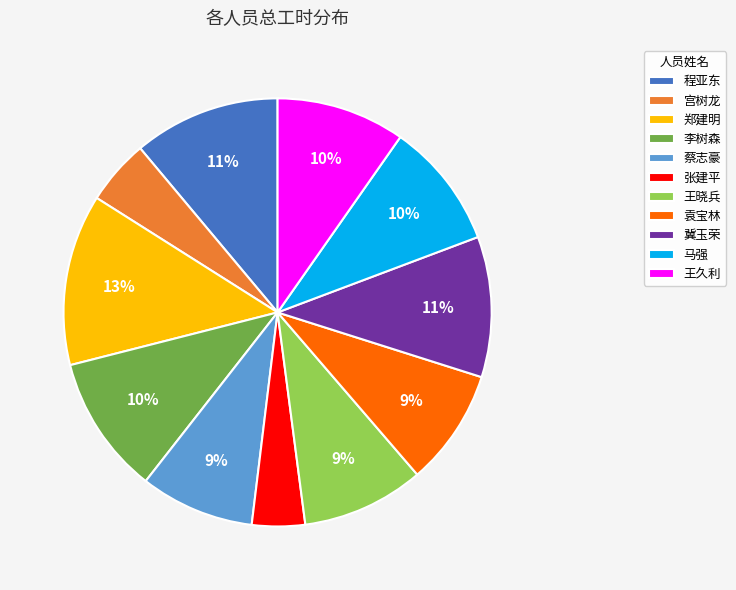

The 张建平 slice represents 4% of the pie. True or false?

True